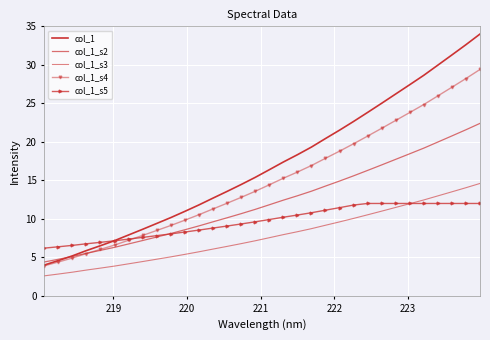

What is the sum of all col_1_s3 values?

249.4